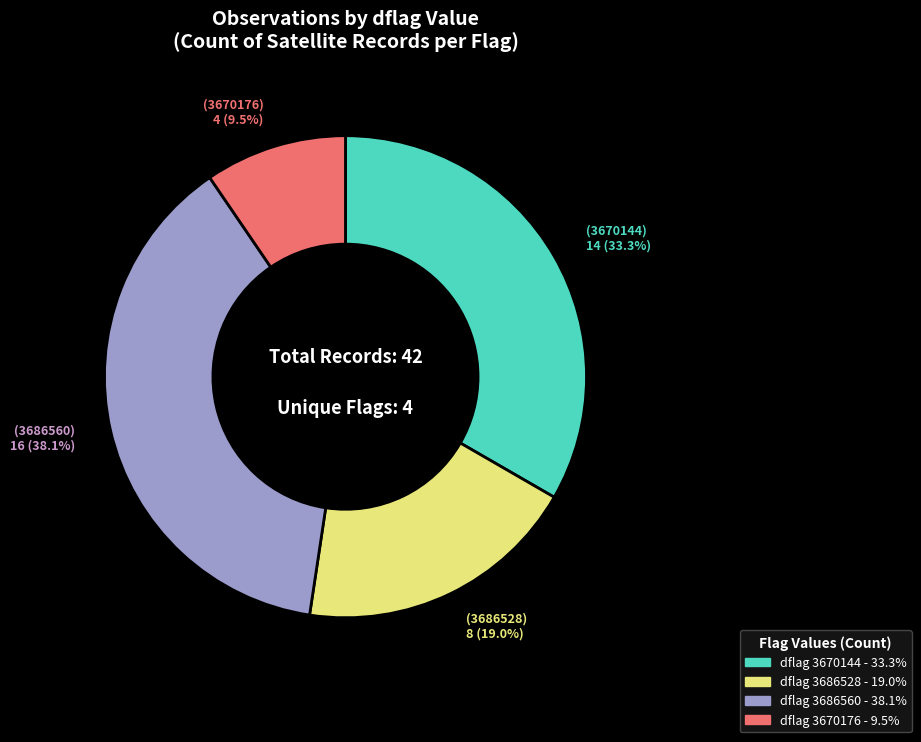

Is there any slice that represents more than half of the pie?

No